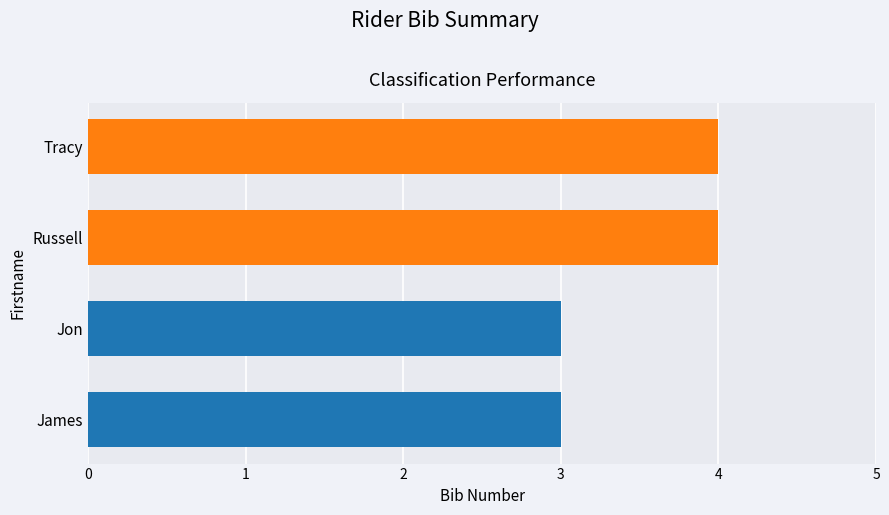

True or false: the data shows 4 at Russell.

True